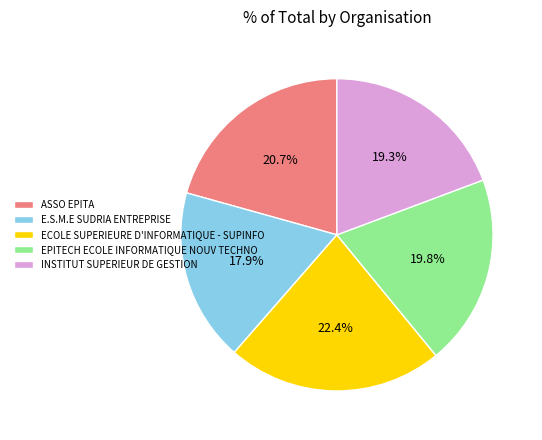

Count the number of slices in the pie.

5